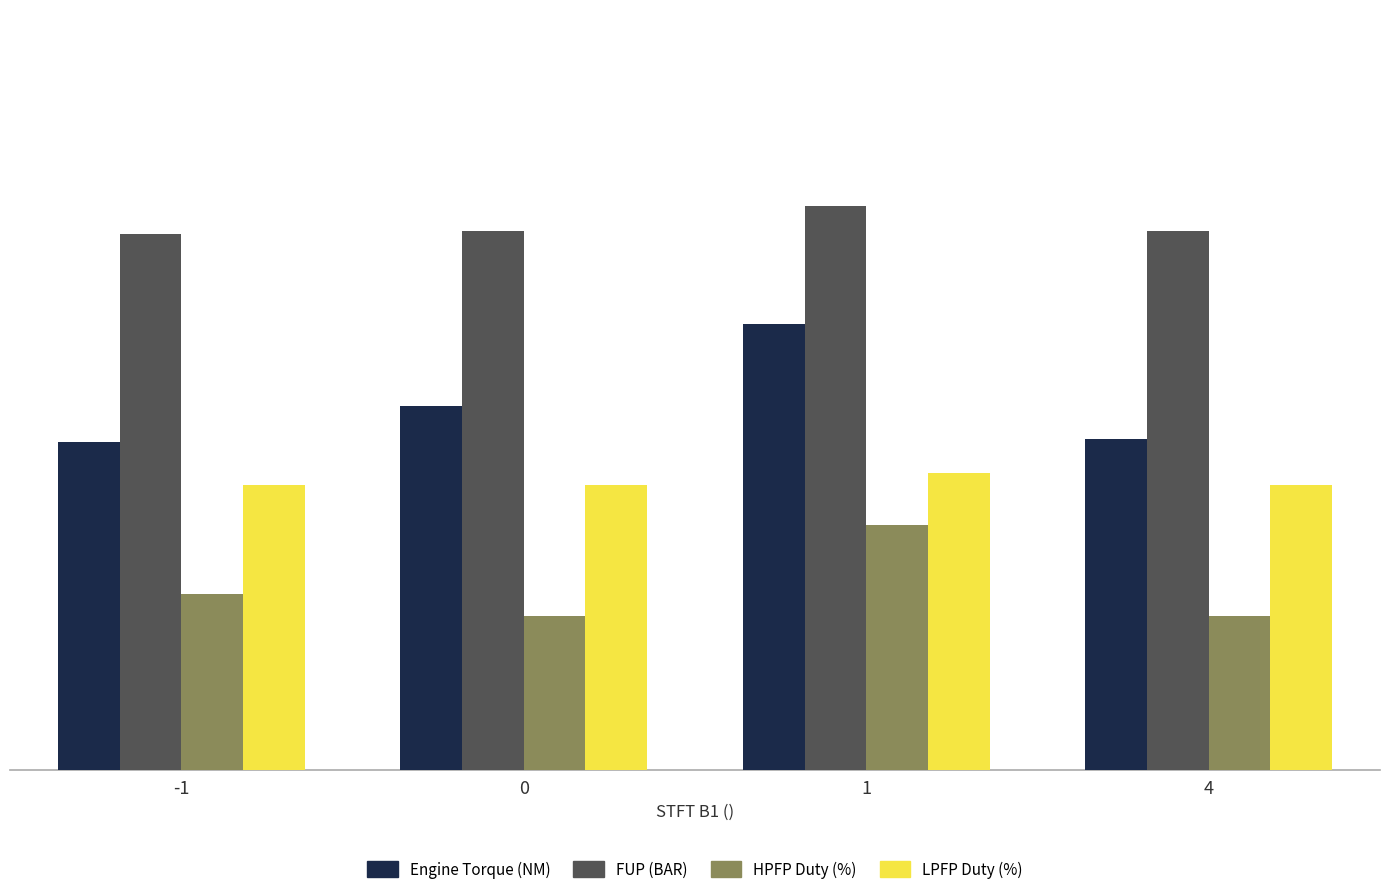

The value of Engine Torque (NM) at 4 is 66.0. True or false?

True